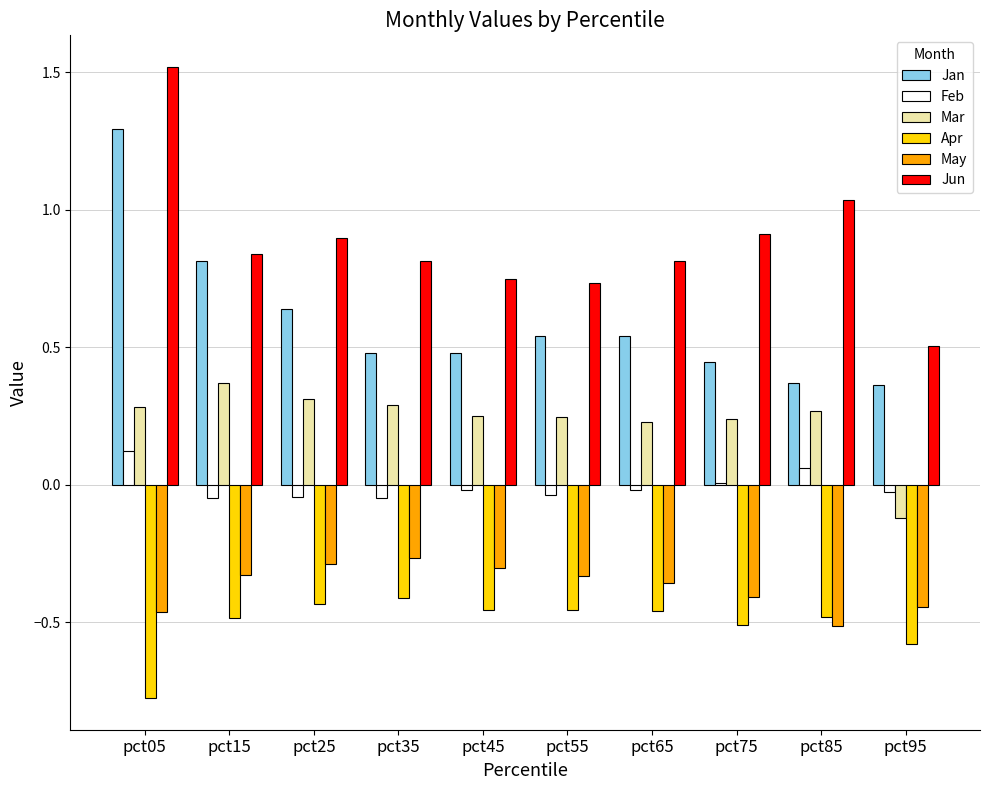

The value of Apr at pct15 is -0.3. True or false?

False